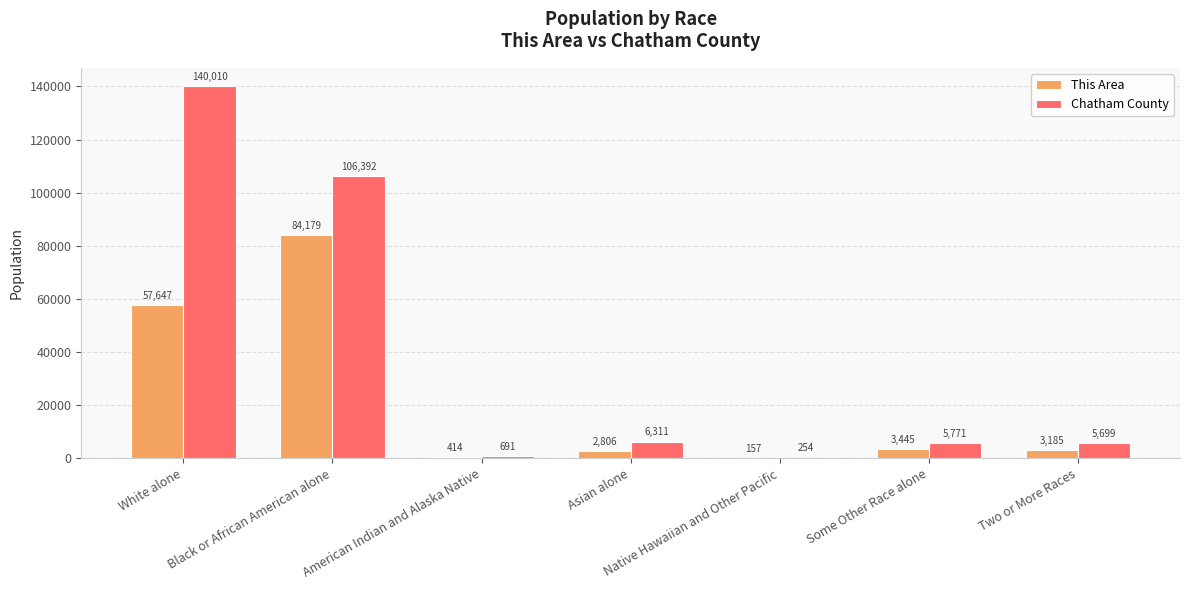

At which label does Chatham County first exceed 5771?

White alone